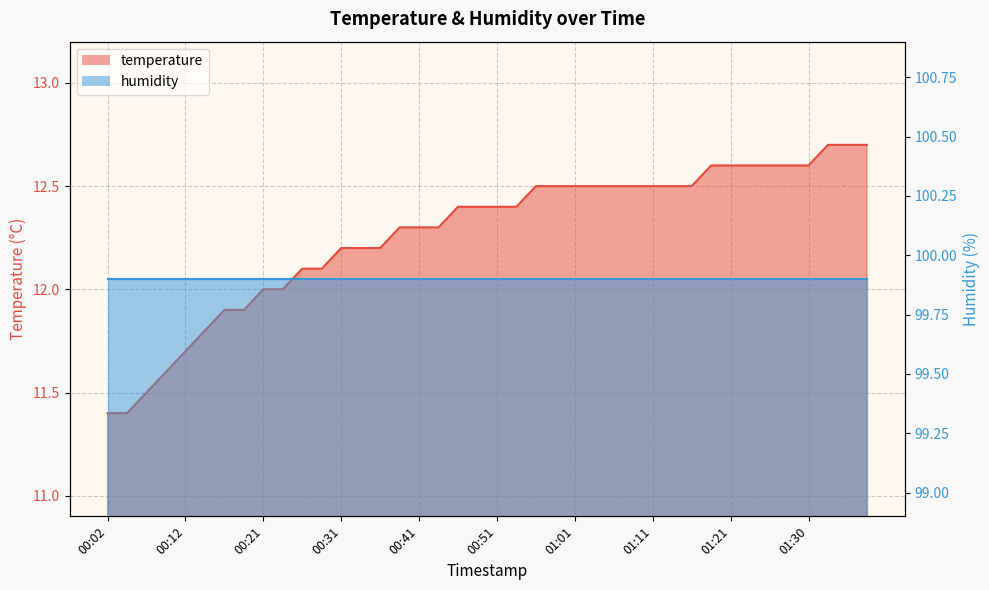

List the labels in order of value, smallest first.

00:02, 00:04, 00:07, 00:09, 00:12, 00:14, 00:17, 00:19, 00:21, 00:24, 00:26, 00:29, 00:31, 00:34, 00:36, 00:39, 00:41, 00:44, 00:46, 00:49, 00:51, 00:53, 00:56, 00:58, 01:01, 01:03, 01:06, 01:08, 01:11, 01:13, 01:16, 01:18, 01:21, 01:23, 01:26, 01:28, 01:30, 01:33, 01:35, 01:38